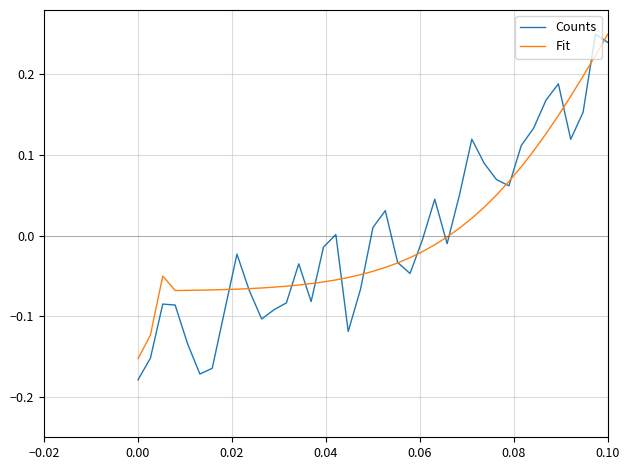

Is this an area chart (filled region under the line)?

No